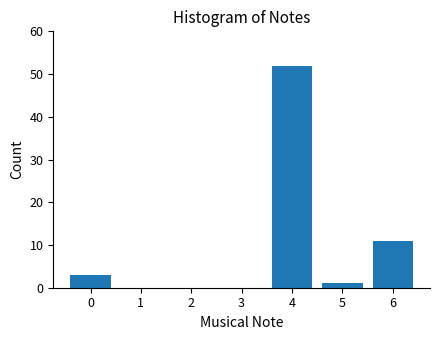

At which label is the value closest to 26?

6